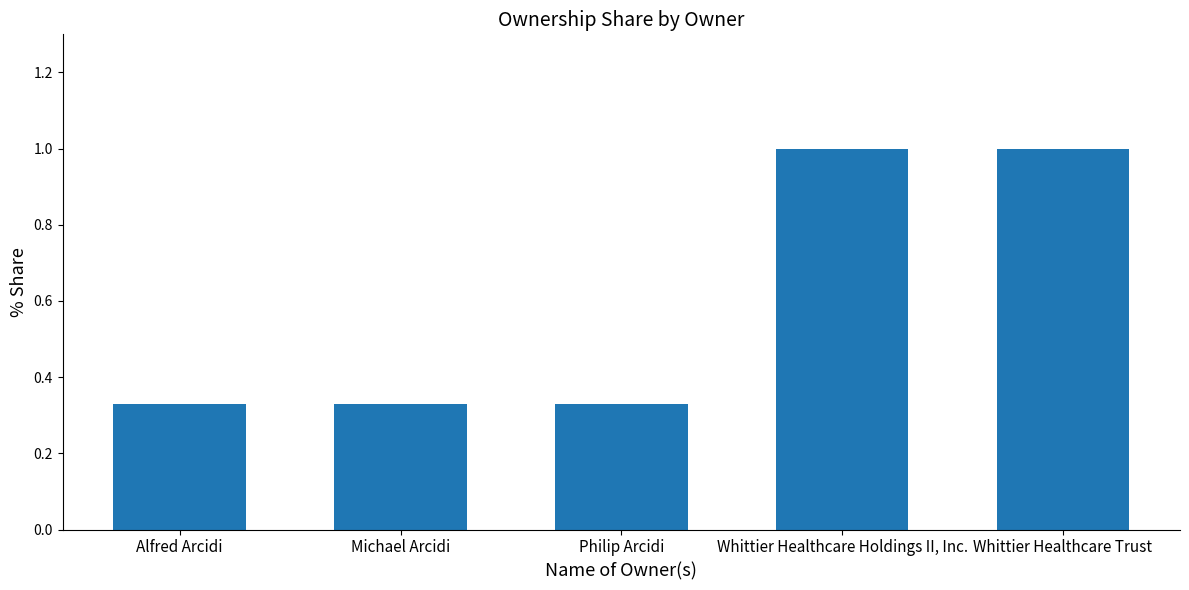

What is the maximum value shown in the chart?

1.0